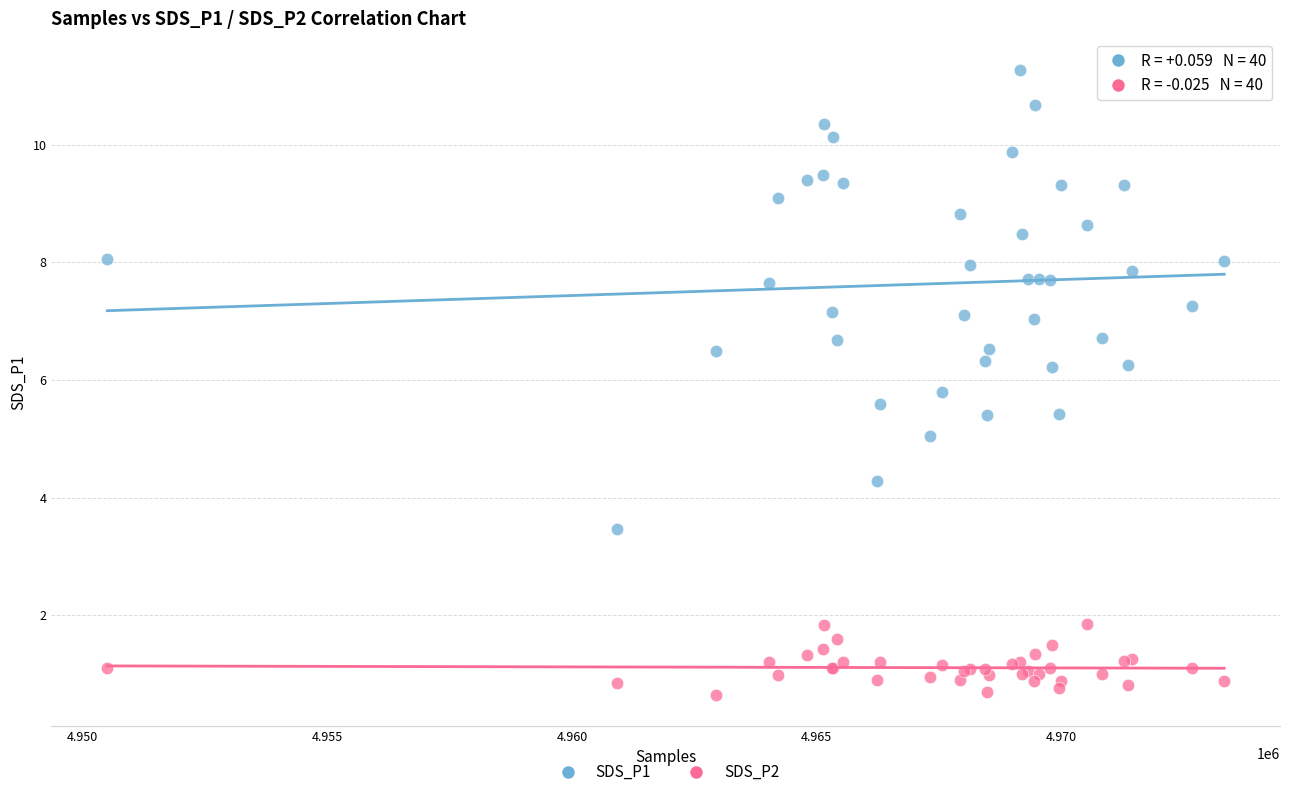

Which series contains the lowest Y value?

SDS_P2